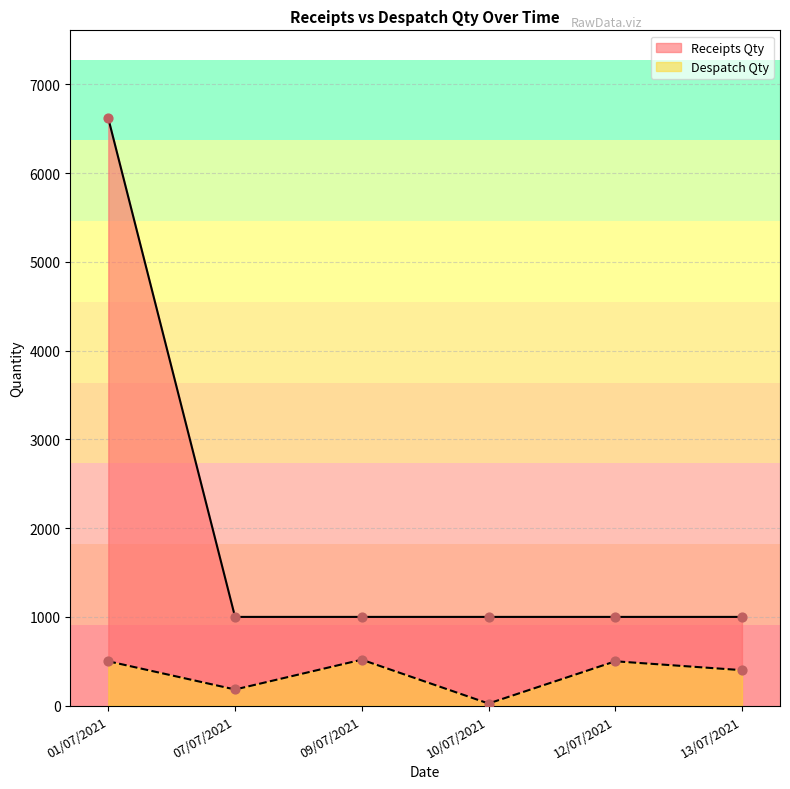

Is the value of Despatch Qty at 12/07/2021 greater than the value of Receipts Qty at 07/07/2021?

No